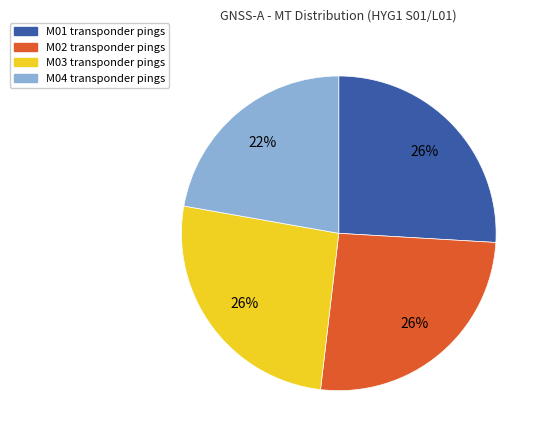

Count the number of slices in the pie.

4